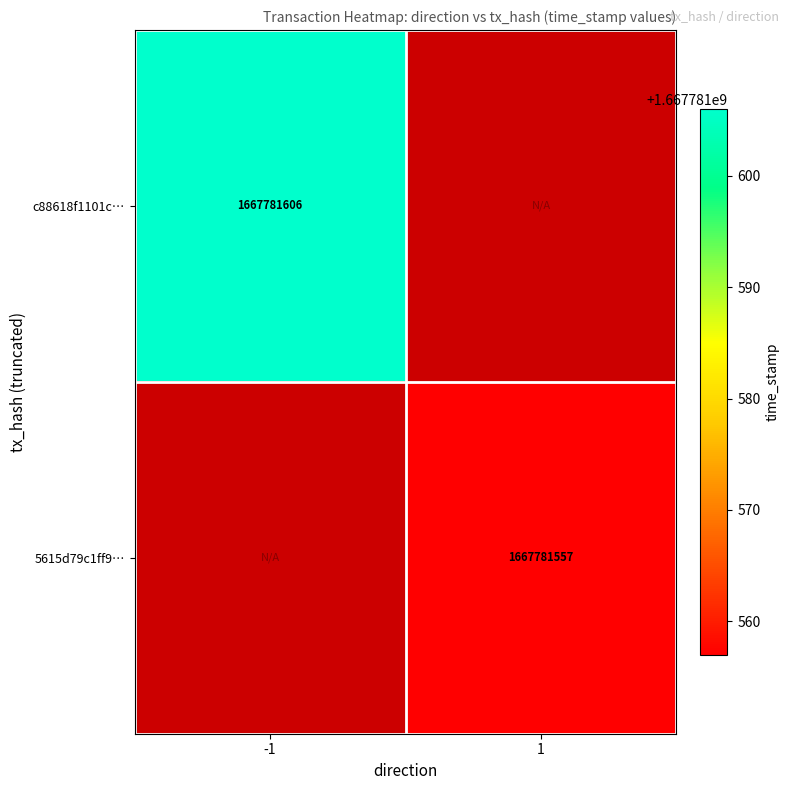

At -1, list the series in order from smallest to largest.

5615d79c1ff9bc0ad49459b091d3adf3134d0c1, c88618f1101c7d9aaa964dfd6dc9982a1b3ed5c